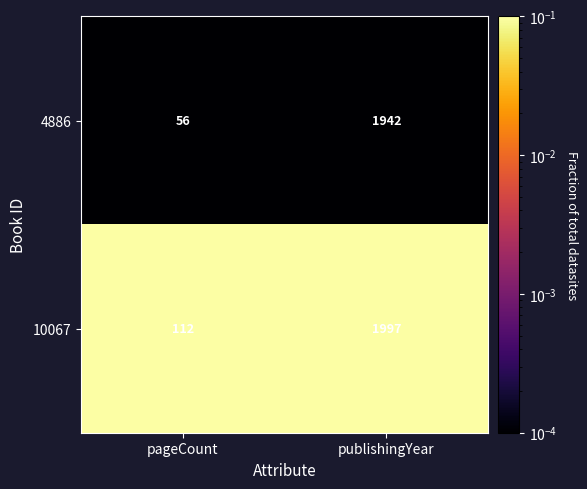

At which category is the sum across all series the highest?

publishingYear